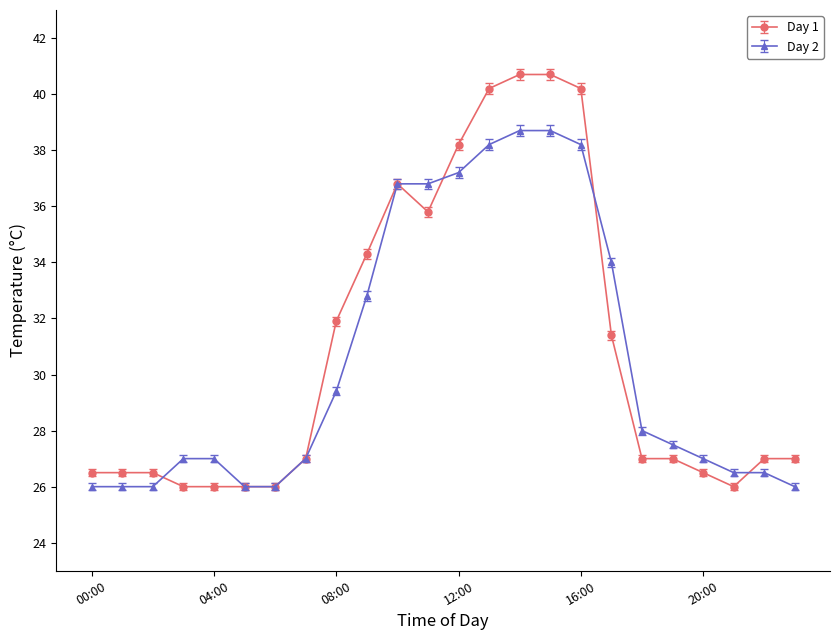

What is the value of the Day 2 point at the 7th from the left?

26.0